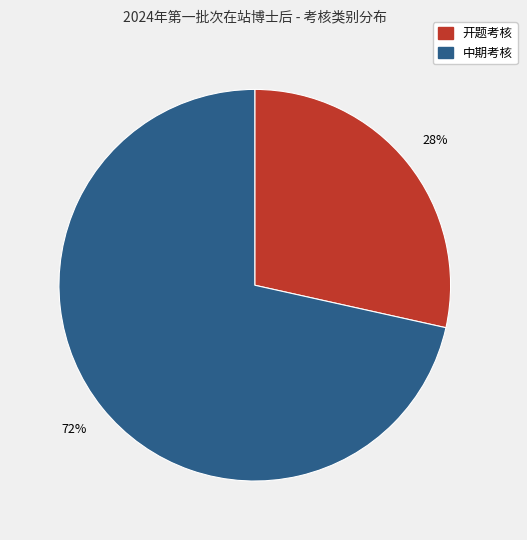

Combined, do 开题考核 and 中期考核 account for over 50%?

Yes